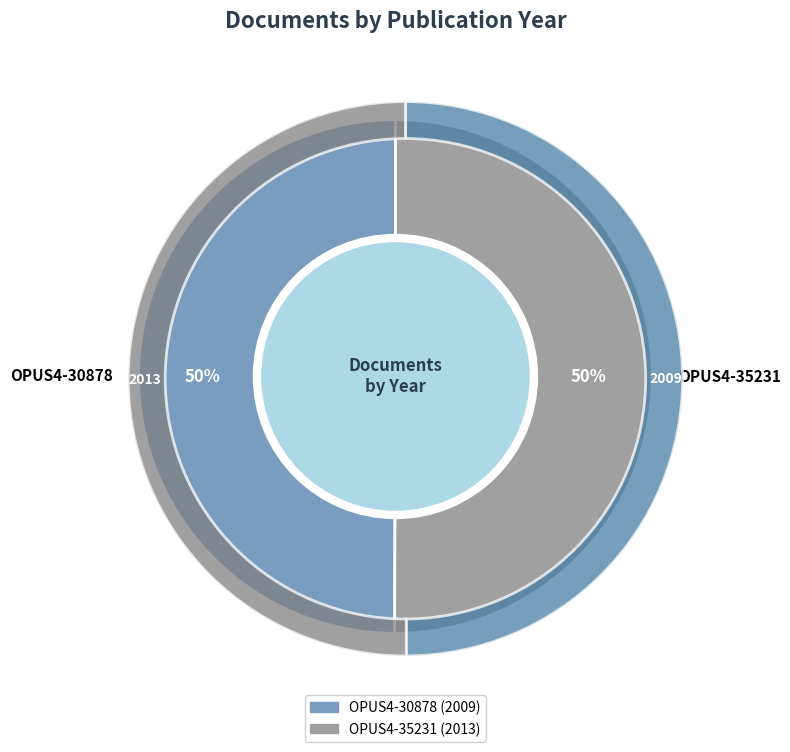

Which slice is the largest?

OPUS4-35231